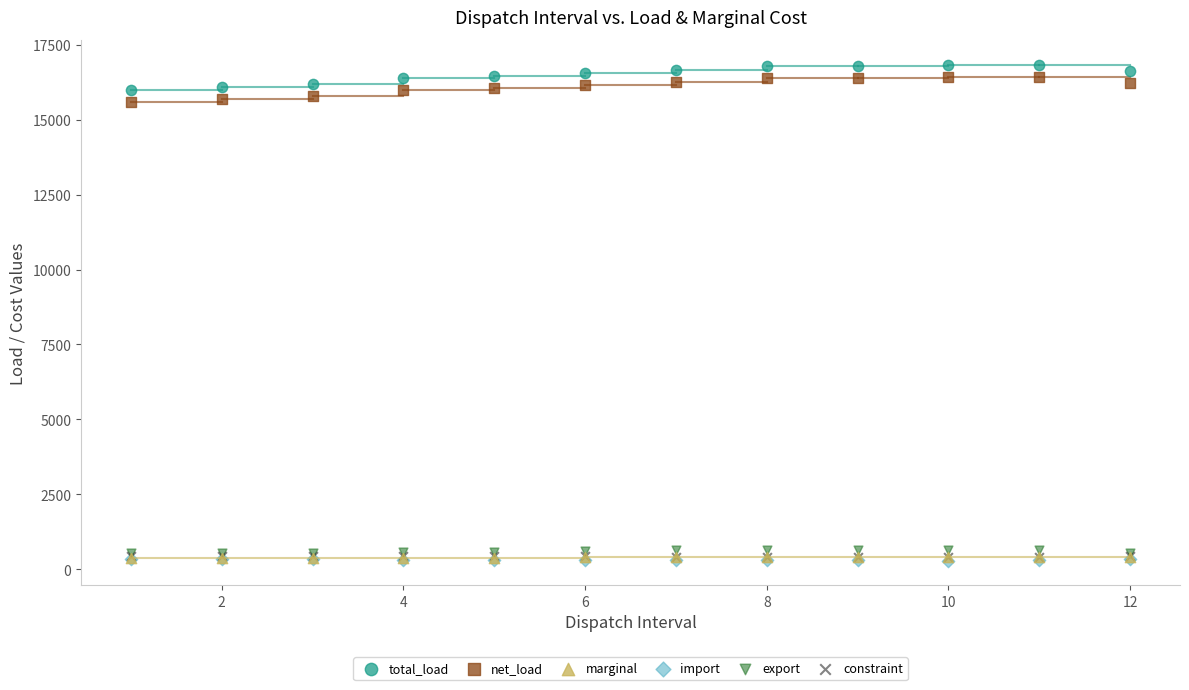

What are all the series names shown in the legend?

total_load, net_load, marginal, import, export, constraint